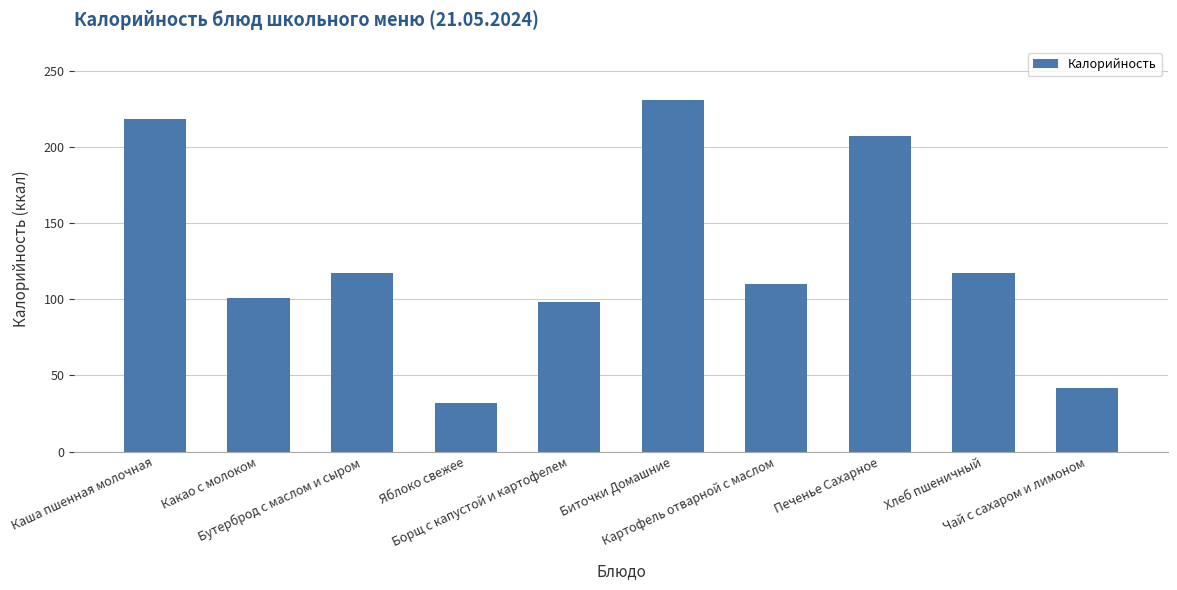

What position from the right is Какао с молоком?

9